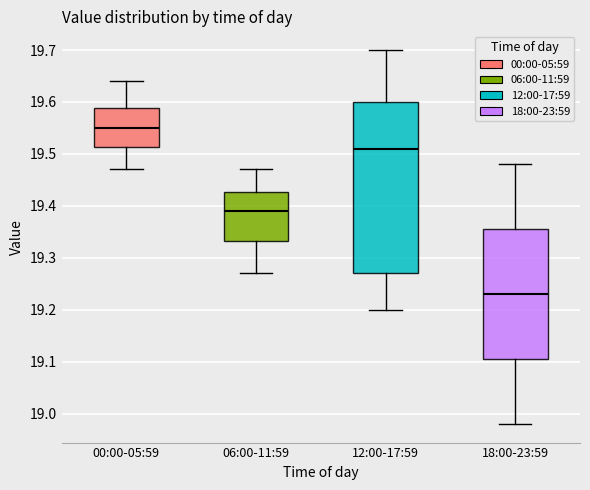

Where is the lower edge of the box for 18:00-23:59 on the y-axis? The values are not printed on the chart, so give them approximately, as read against the axis.

19.11